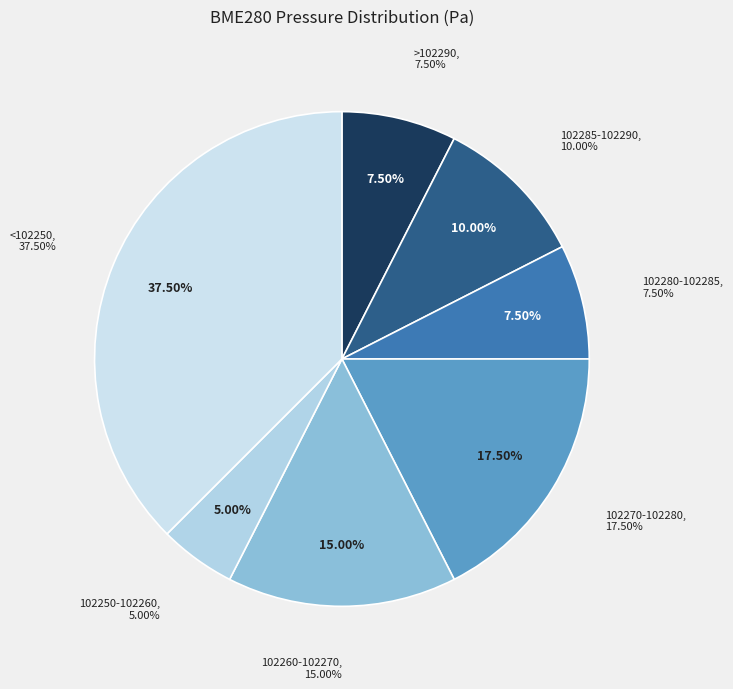

Is there a majority slice in this chart?

No